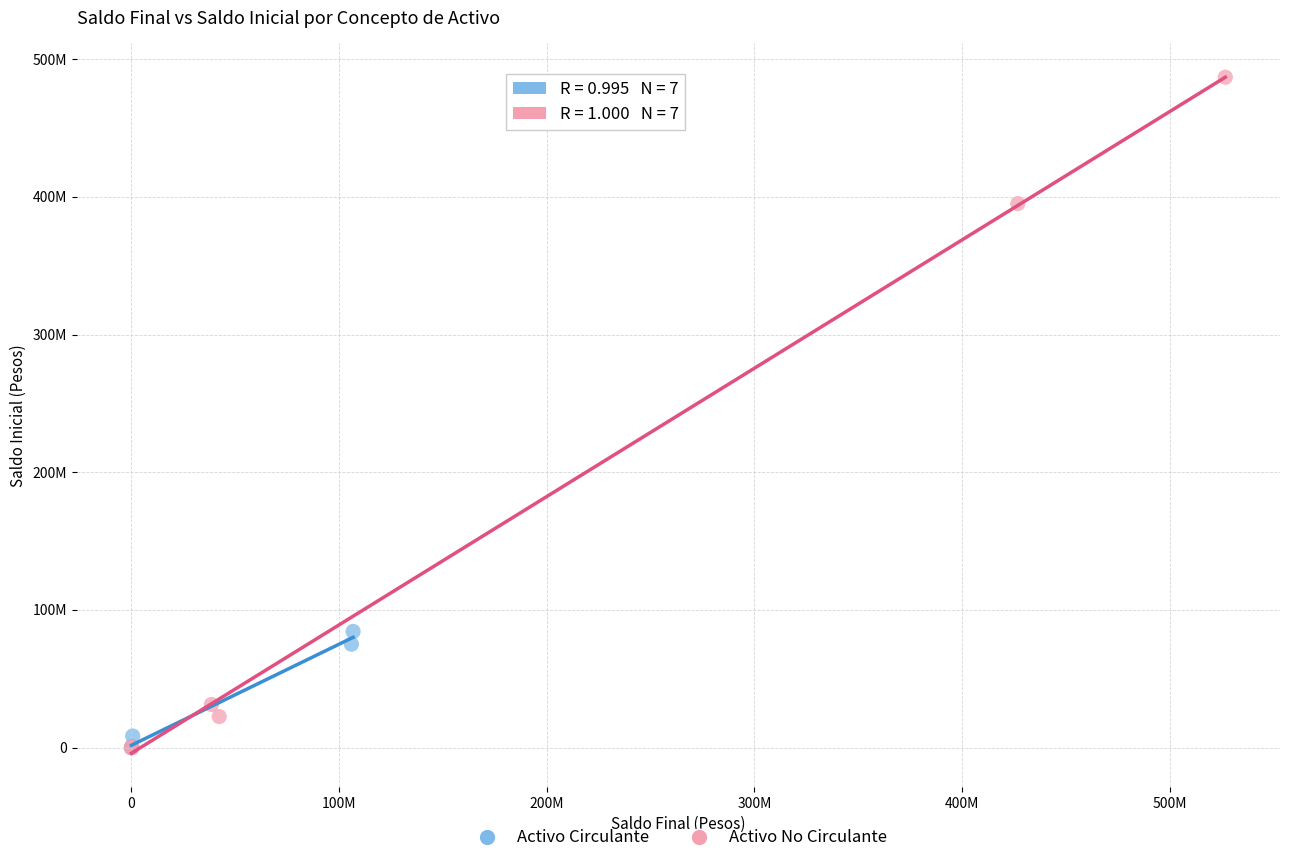

What are all the series names shown in the legend?

Activo Circulante, Activo No Circulante